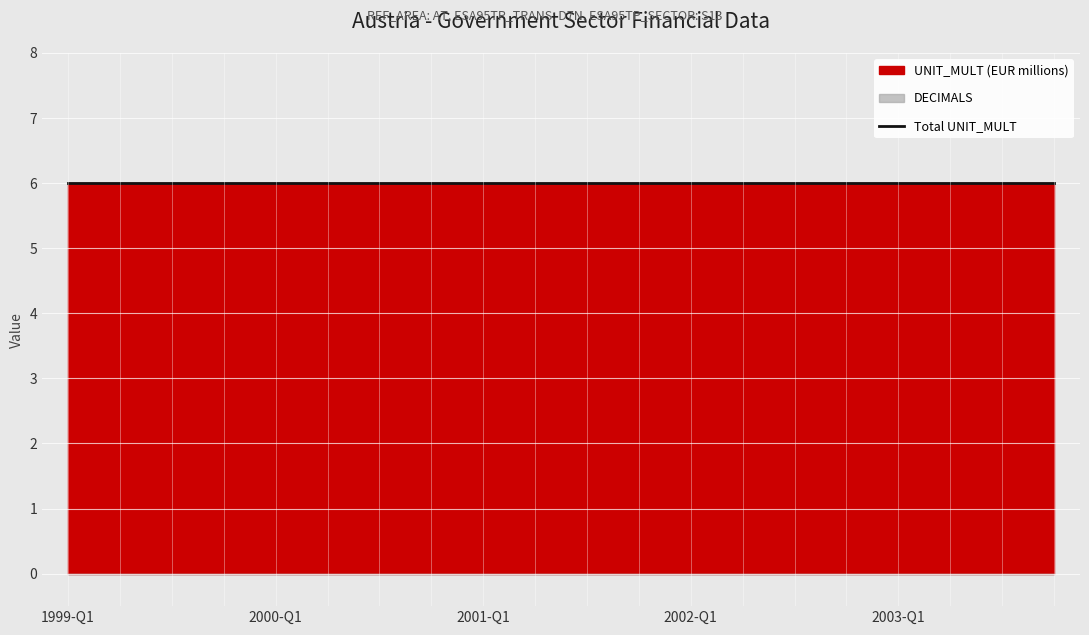

What is the maximum value for UNIT_MULT?

6